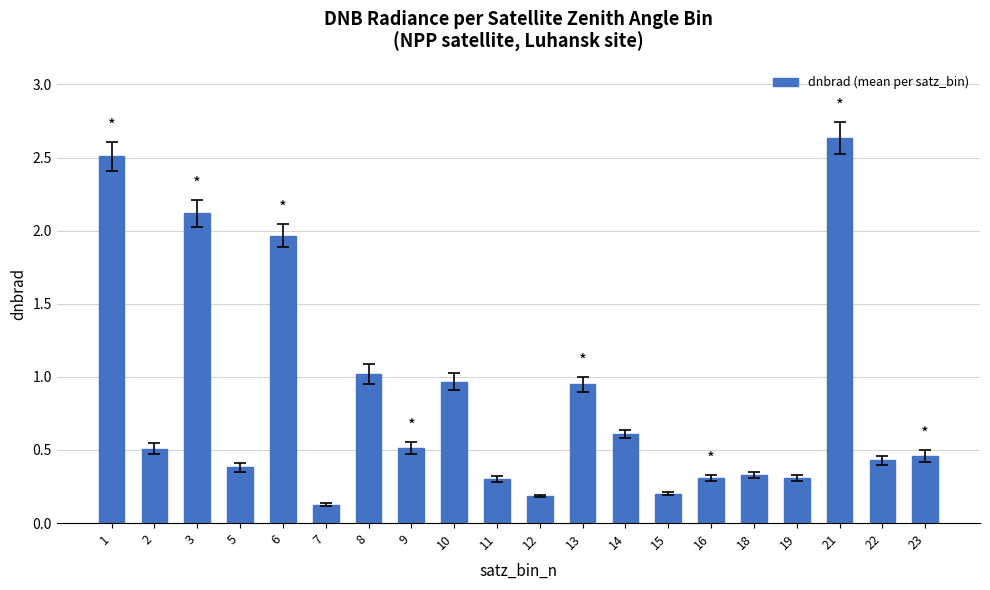

What is the difference between the values at 18 and 15?

0.1